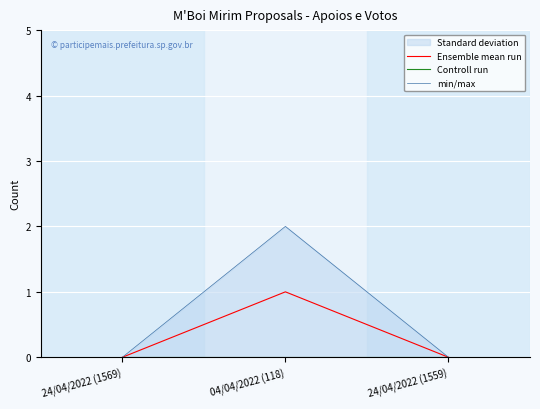

List the series in order of their peak value, lowest first.

Controll run, Ensemble mean run, min/max